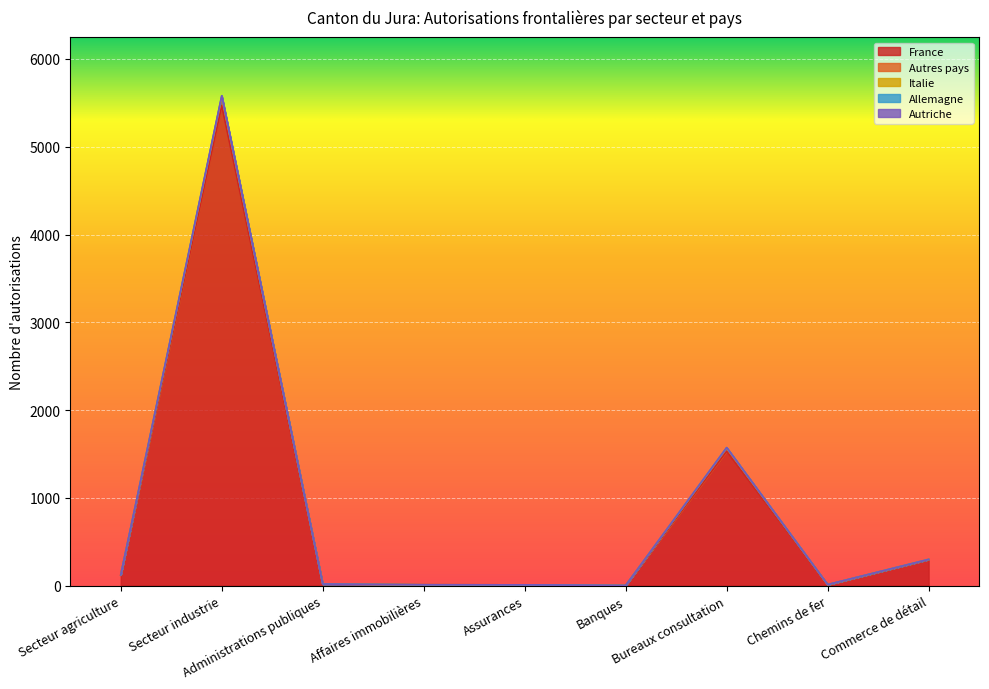

List the labels in order of France value, largest first.

Secteur industrie, Bureaux consultation, Commerce de détail, Secteur agriculture, Administrations publiques, Chemins de fer, Affaires immobilières, Assurances, Banques